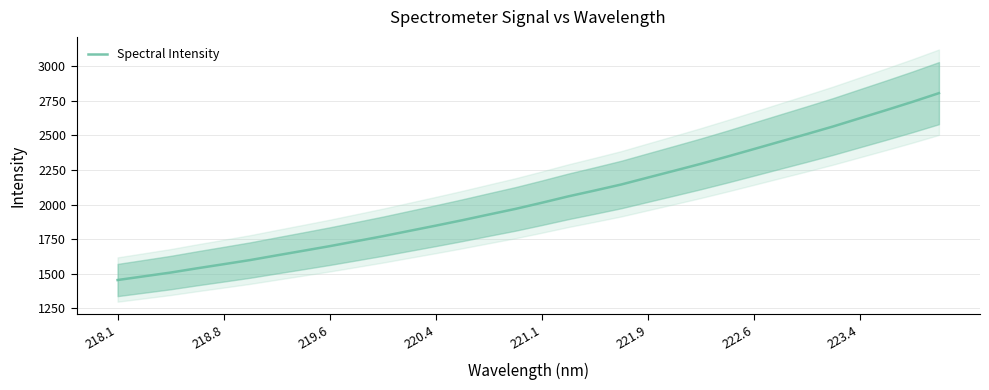

Is it true that Spectral Intensity equals 2678.4 at 219.6?

False